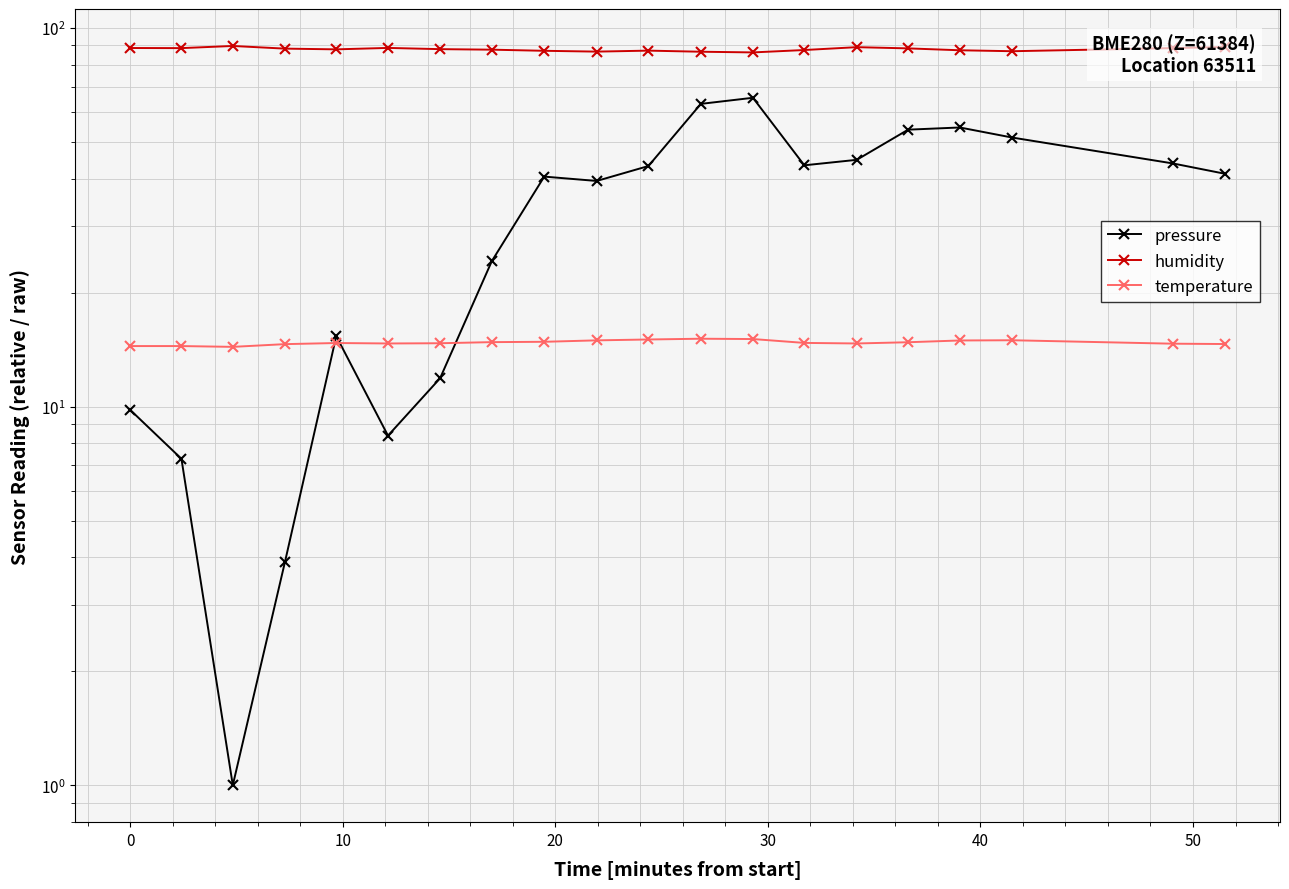

What is the value of the temperature point at the 14th from the left?

14.7